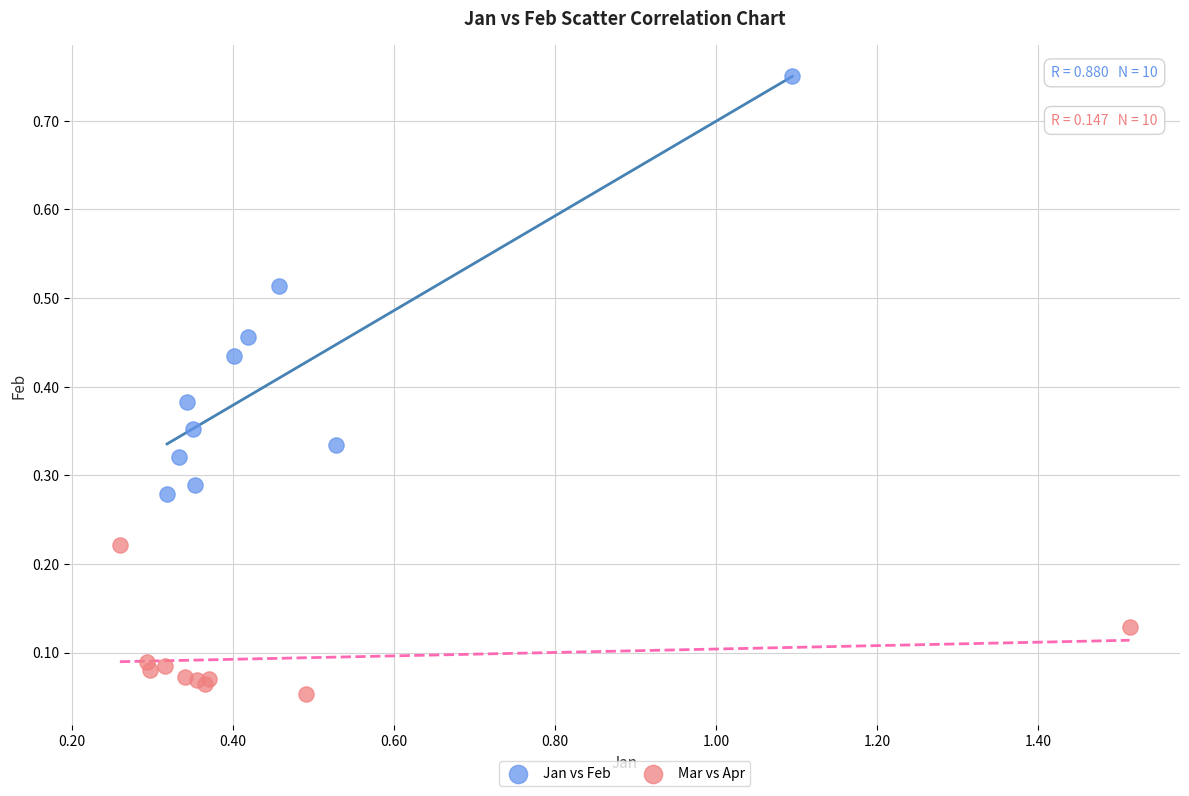

What are all the series names shown in the legend?

Jan vs Feb, Mar vs Apr